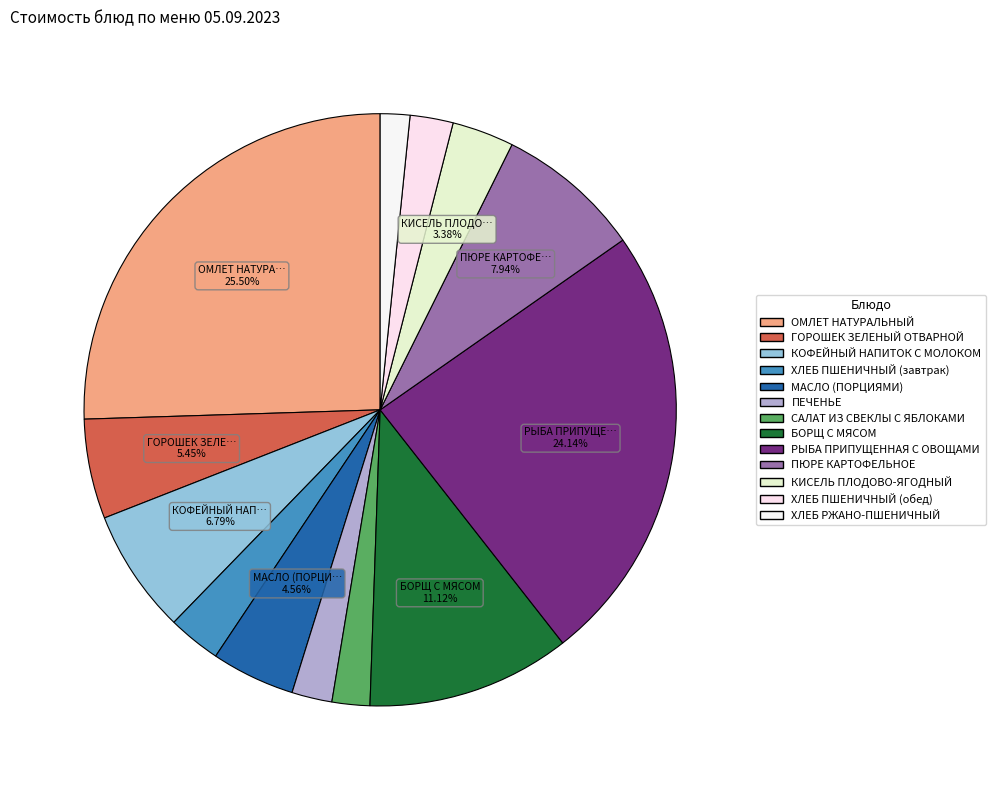

What portion of the pie excludes ПЕЧЕНЬЕ?

97.8%